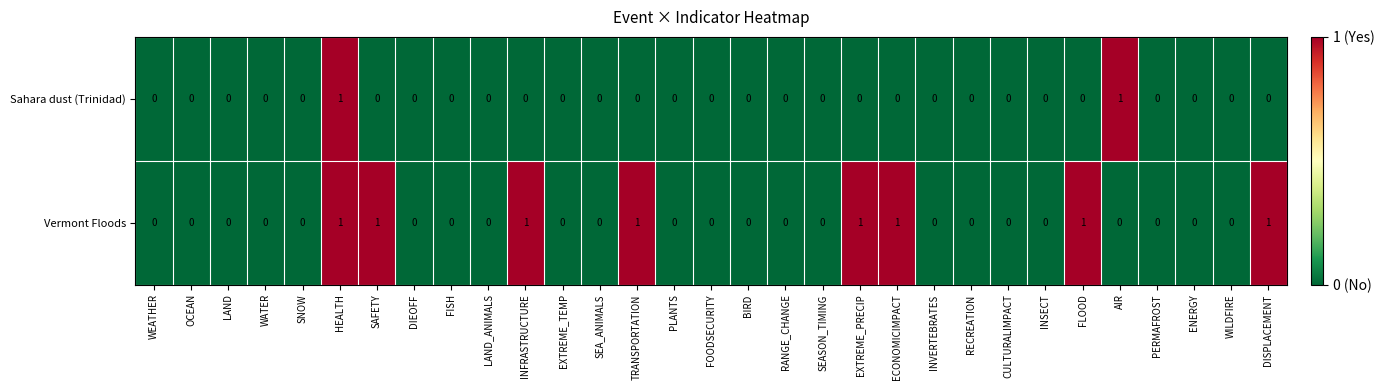

Count the Sahara dust (Trinidad) values in the range 0 to 1.

31